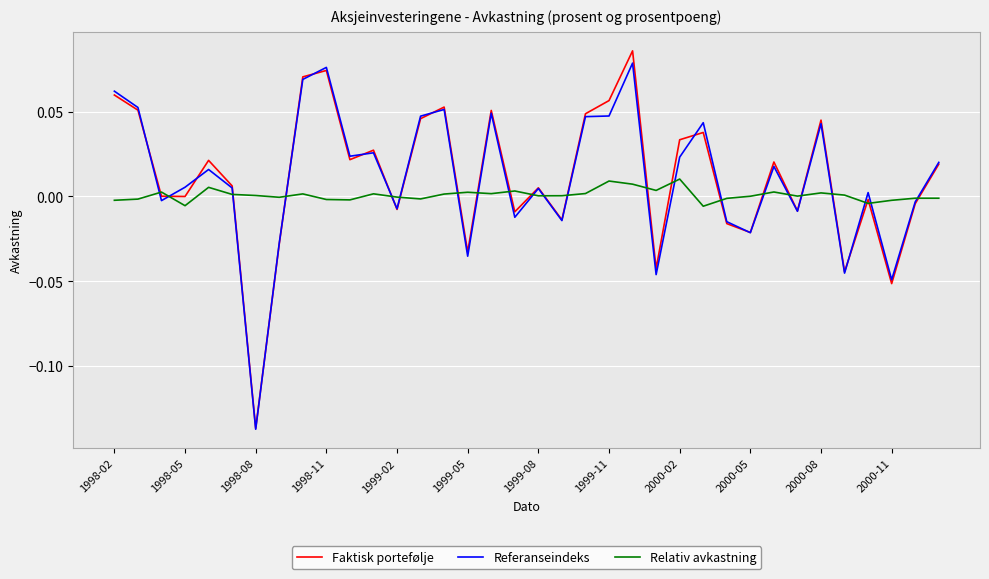

Which category has the lowest value in the Referanseindeks series?

1998-08